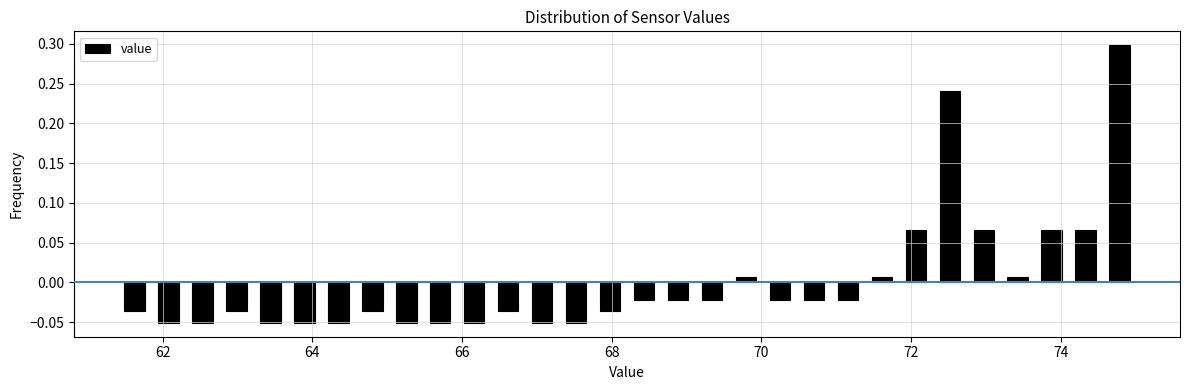

Around what value on the x-axis is the tallest bar? Give the approximate position of its centre, as read against the axis.

74.8